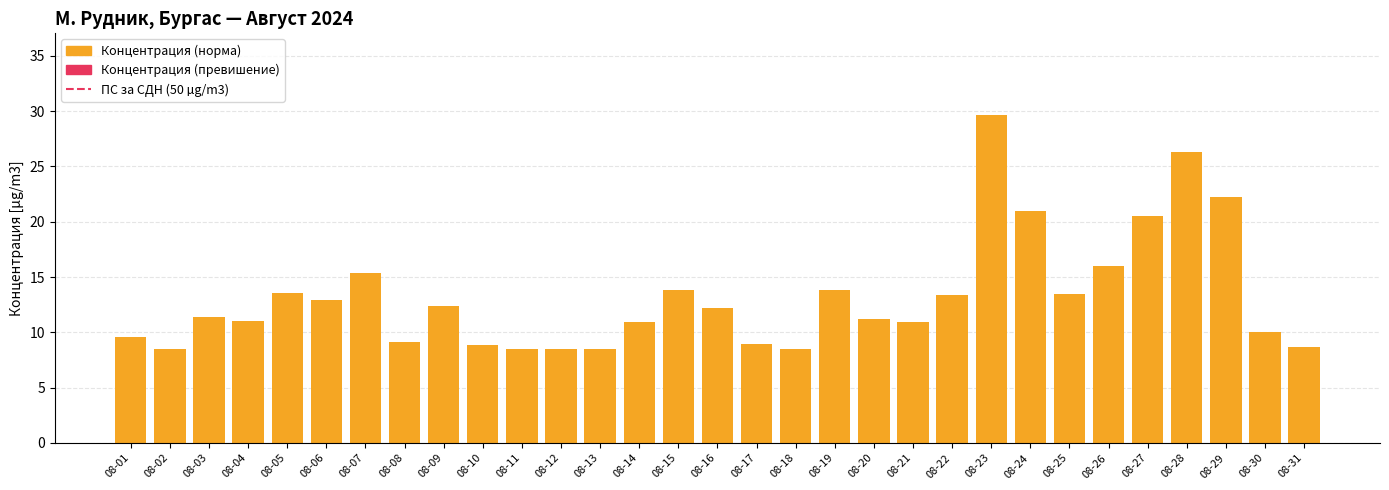

Is it true that the value at 08-14 is 15.9?

False